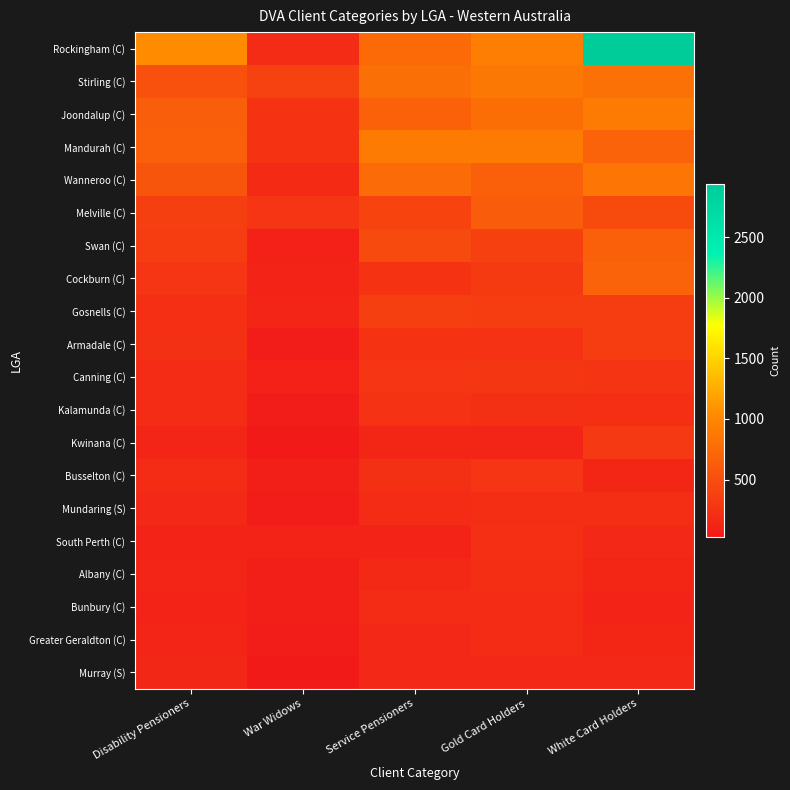

What is the minimum value shown in the chart?

25